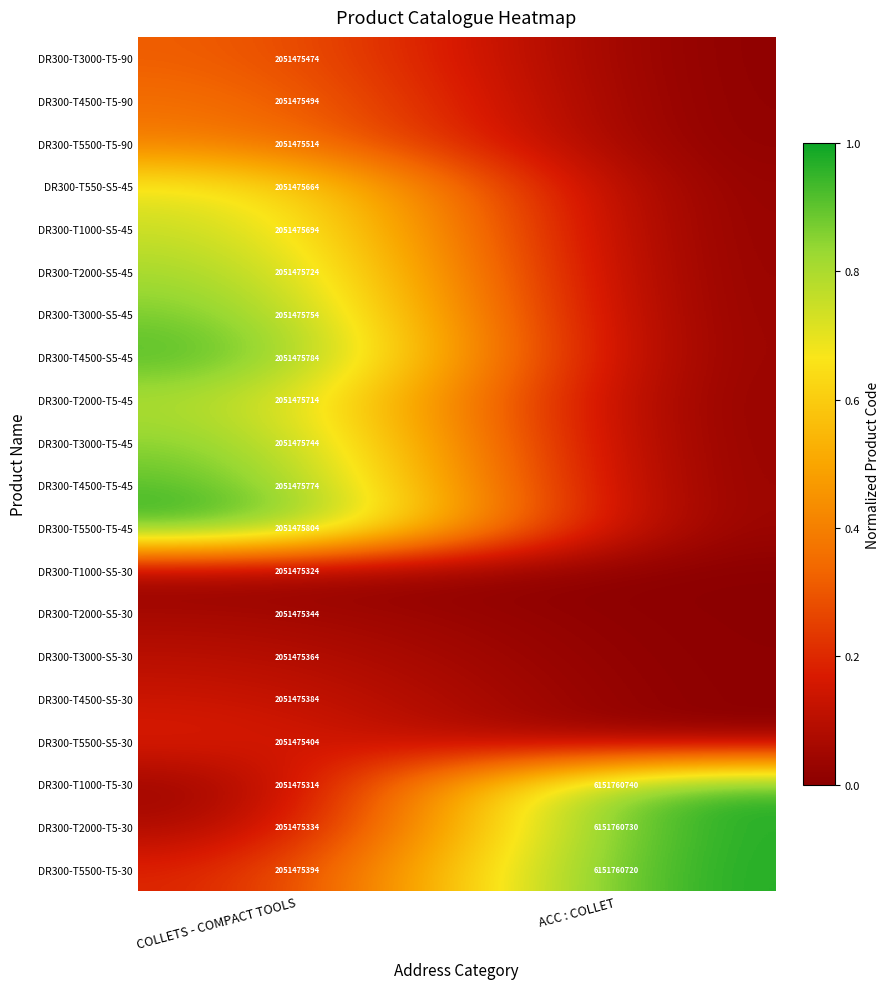

What is the spread (max minus min) of values at COLLETS - COMPACT TOOLS?

490